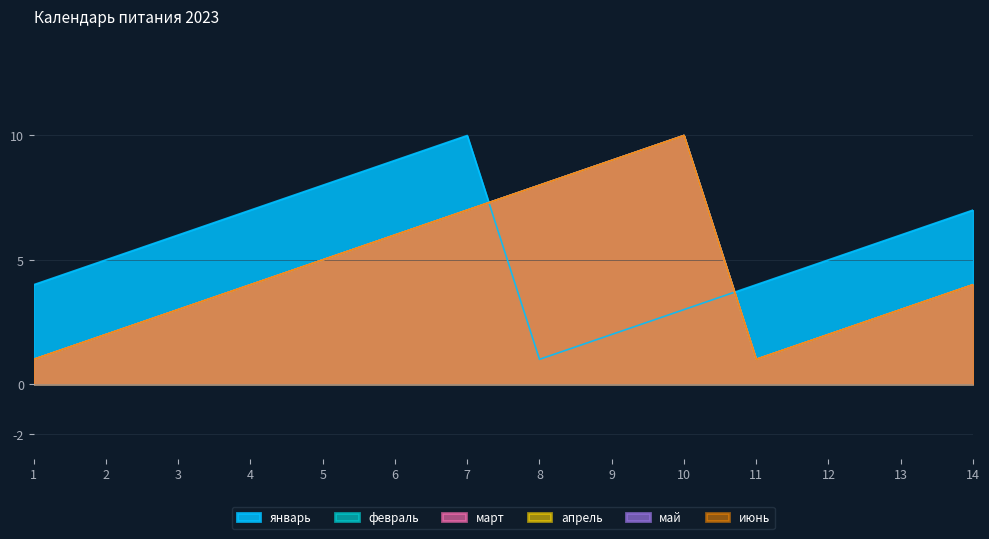

What is the sum of all март values?

65